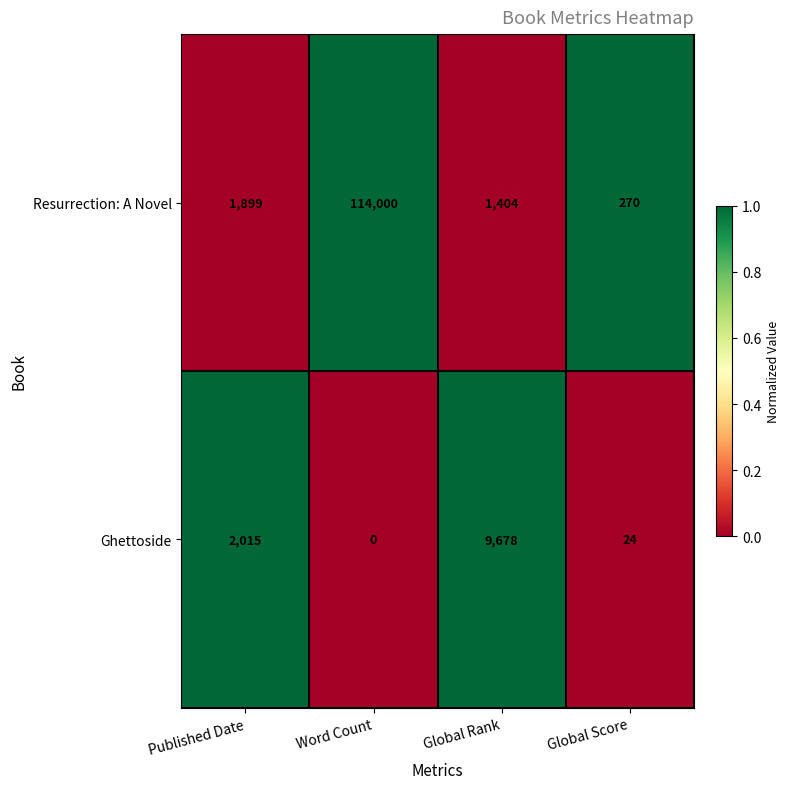

At which label is Ghettoside closest to 4839?

Published Date